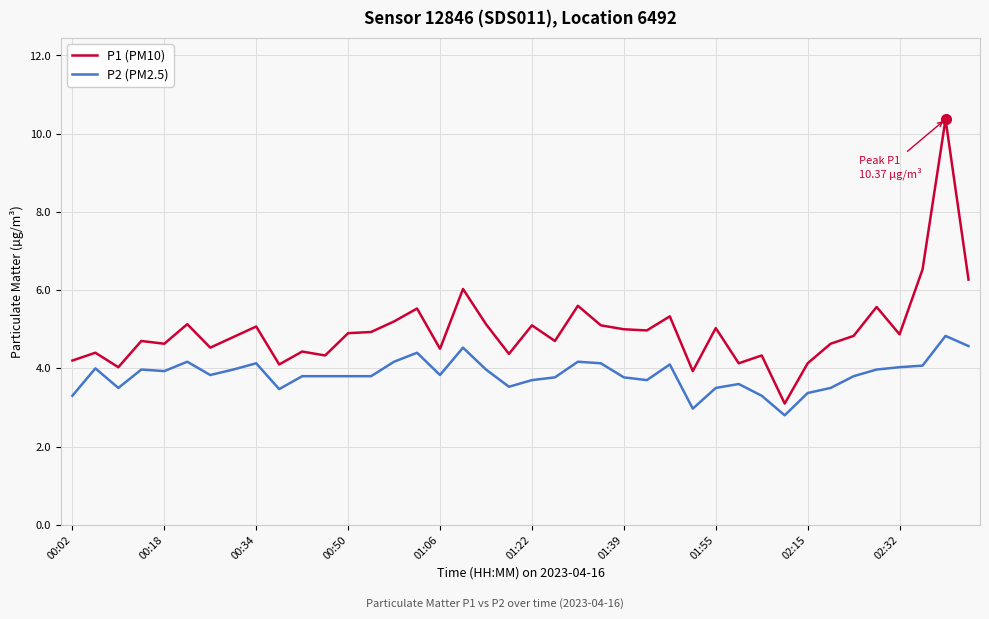

True or false: P2 (PM2.5) and P1 (PM10) cross at least once.

False